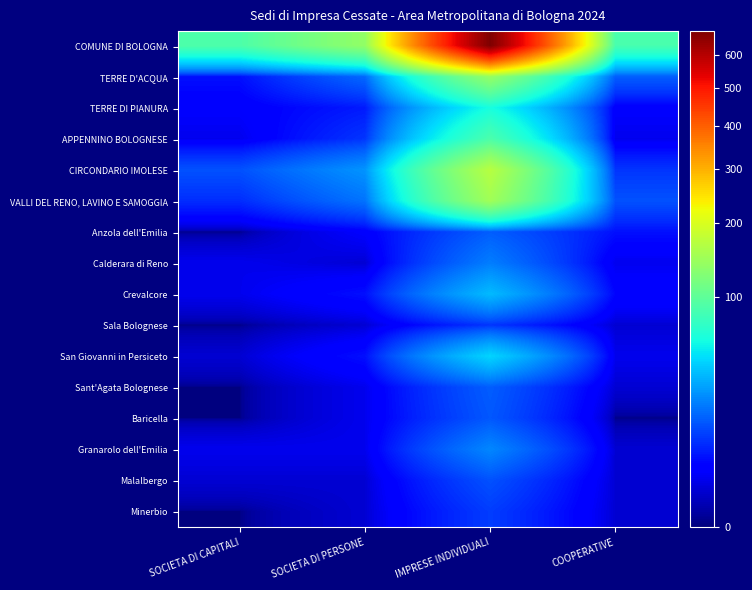

What is the maximum value shown in the chart?

679